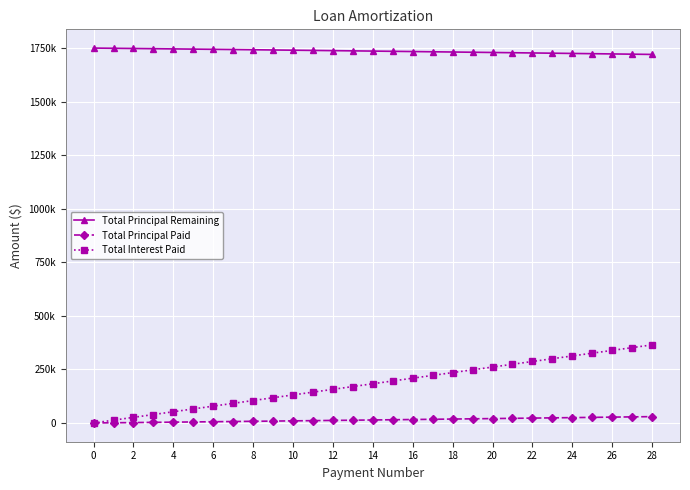

True or false: Total Principal Remaining has more than 0 points higher than both neighbors.

False